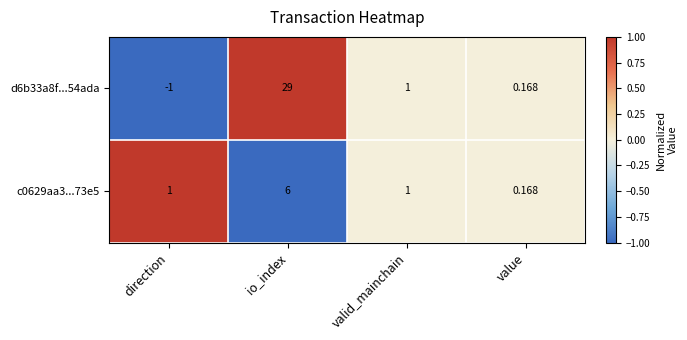

Count the number of categories in the chart.

4